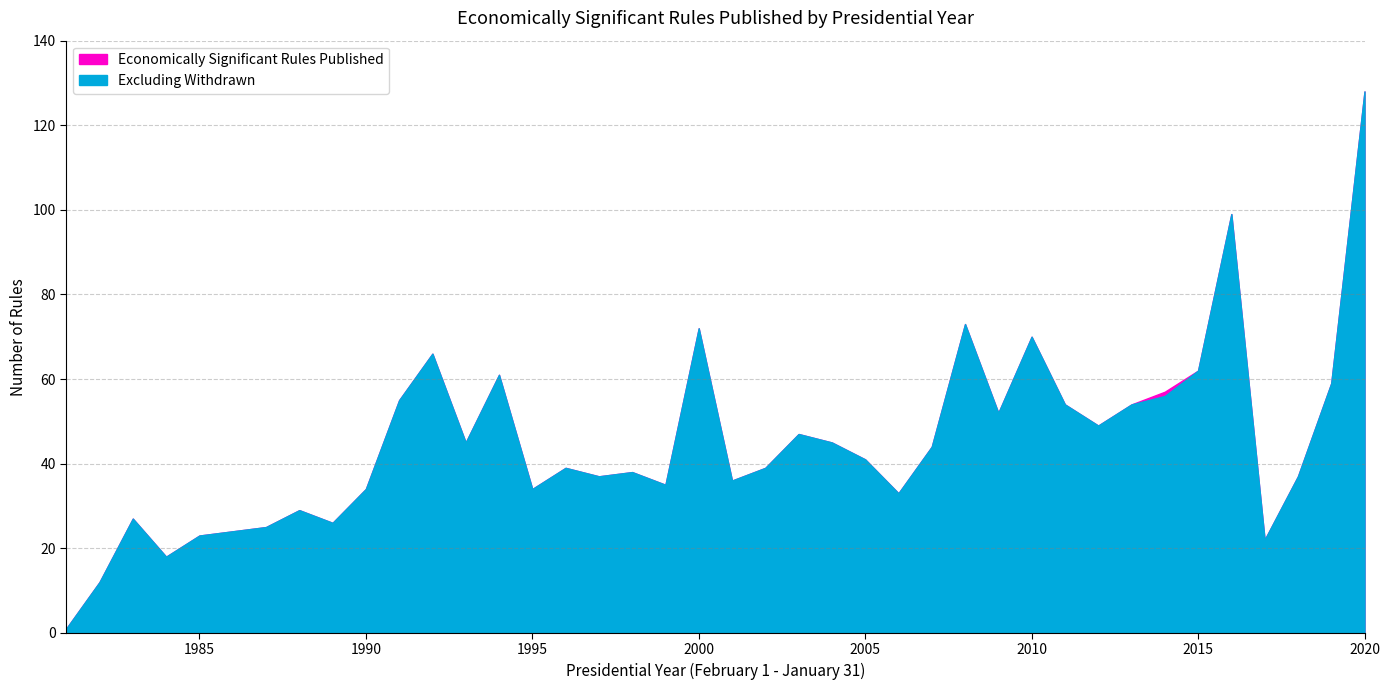

Which series has the largest range (max minus min)?

Economically Significant Rules Published